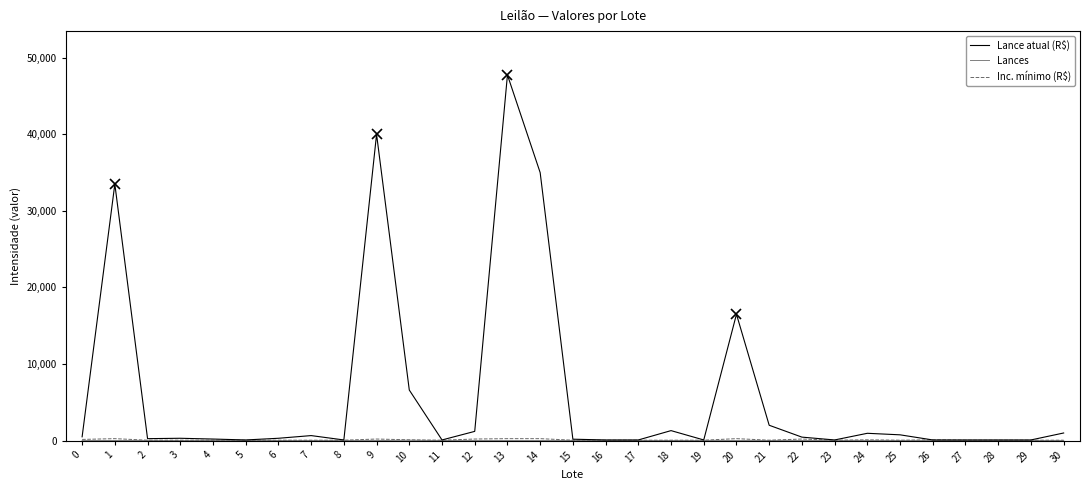

Which series has the largest range (max minus min)?

Lance atual (R$)